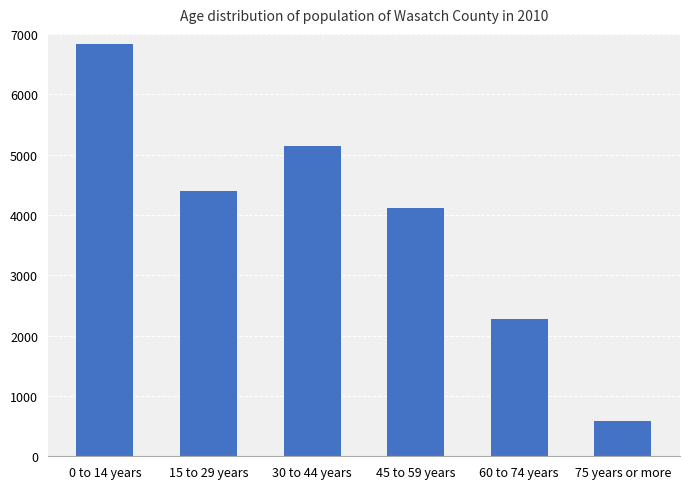

Reading right to left, extract all data points from this chart.

75 years or more=577	60 to 74 years=2269	45 to 59 years=4110	30 to 44 years=5149	15 to 29 years=4395	0 to 14 years=6830